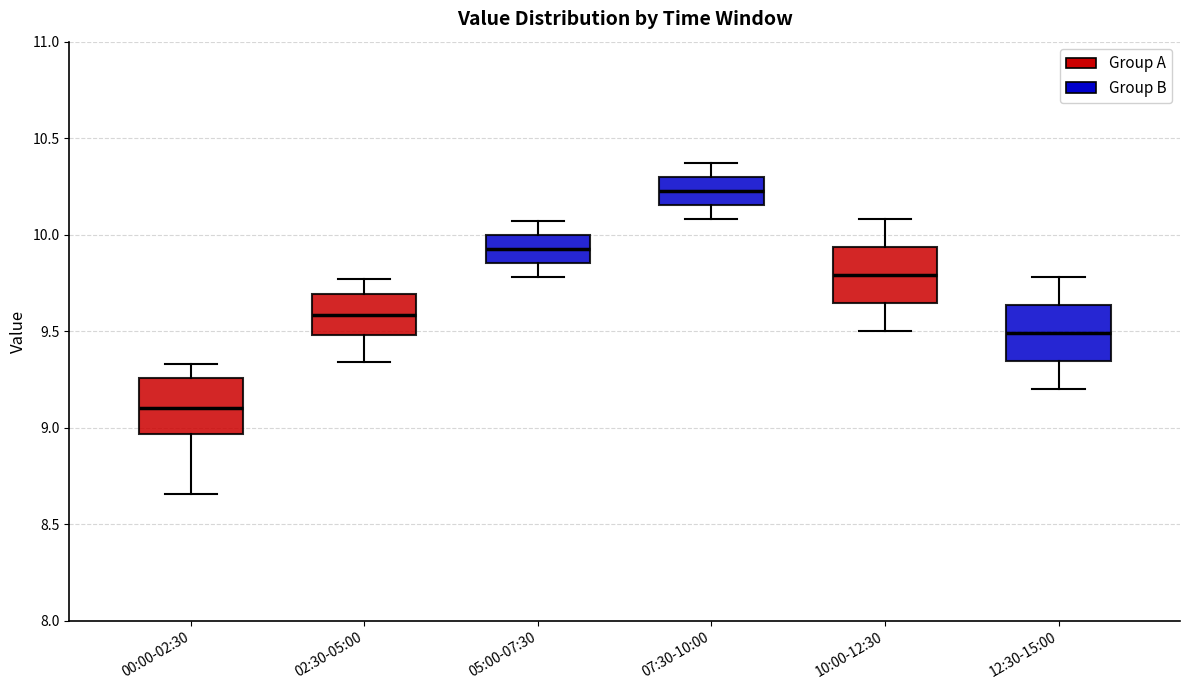

Where is the upper edge of the box for 02:30-05:00 on the y-axis? The values are not printed on the chart, so give them approximately, as read against the axis.

9.70